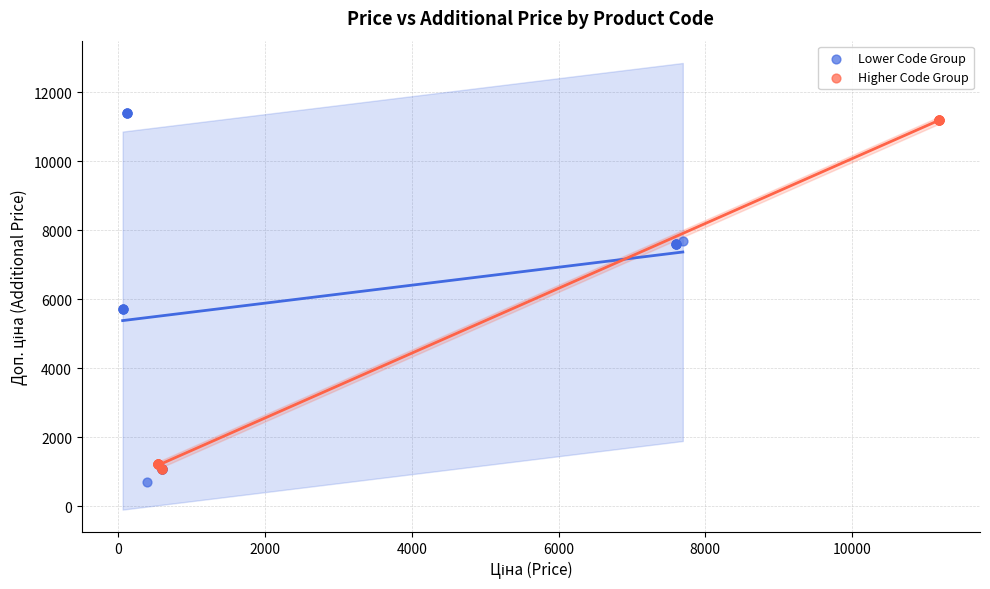

Which series reaches the minimum Y coordinate?

Lower Code Group